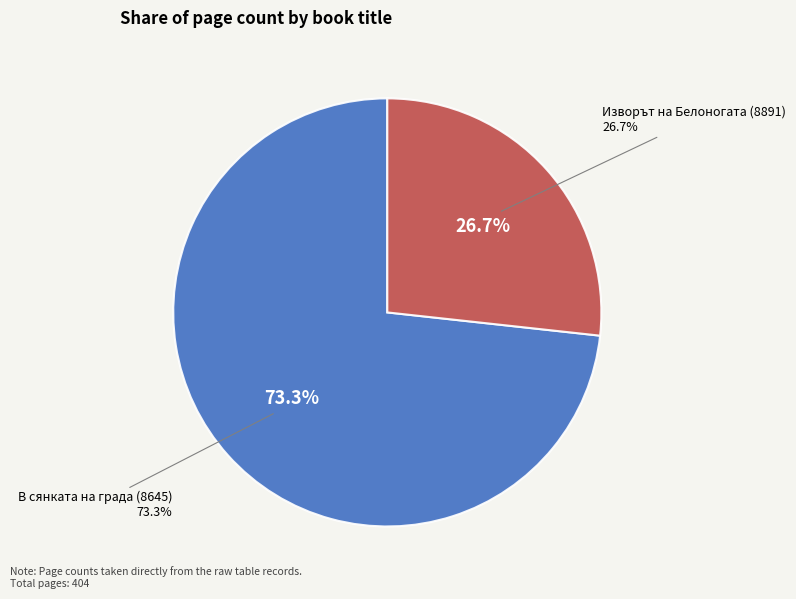

To the nearest percent, what portion does В сянката на града (8645) represent?

73%